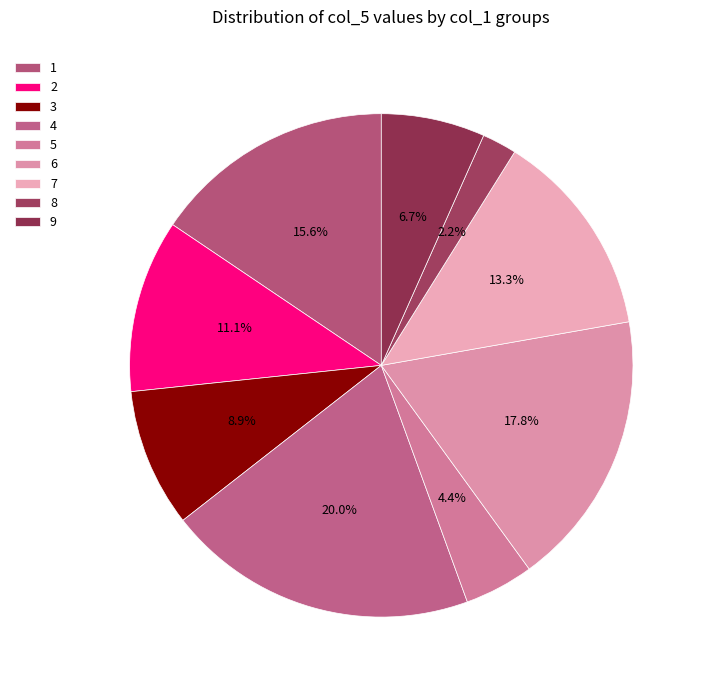

Count the number of slices in the pie.

9